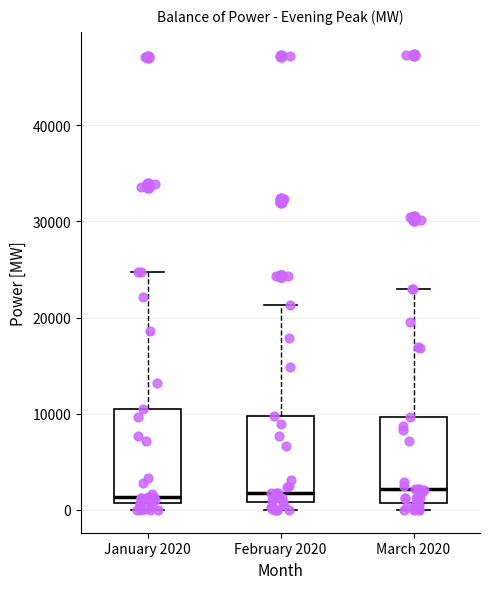

Where is the lower edge of the box for February 2020 on the y-axis? The values are not printed on the chart, so give them approximately, as read against the axis.

1000